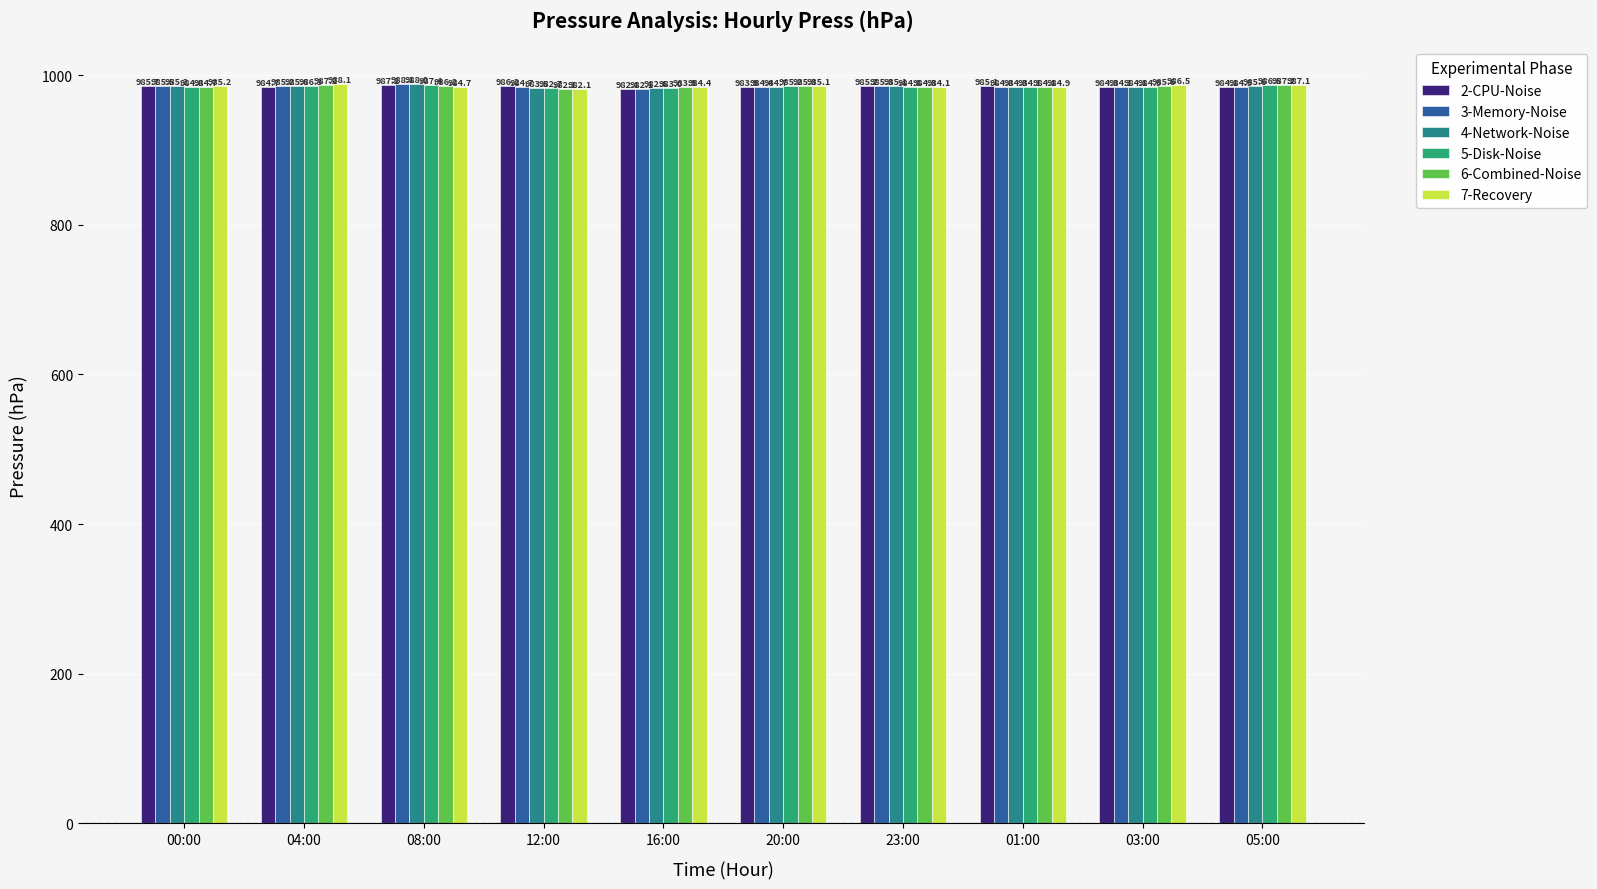

Reading left to right, extract all data points from this chart.

2-CPU-Noise: 00:00=985.7	04:00=984.7	08:00=987.2	12:00=986.2	16:00=982.1	20:00=983.9	23:00=985.2	01:00=985.1	03:00=984.3	05:00=984.1
3-Memory-Noise: 00:00=985.5	04:00=985.2	08:00=988.1	12:00=984.7	16:00=982.1	20:00=984.4	23:00=985.3	01:00=984.8	03:00=984.1	05:00=984.9
4-Network-Noise: 00:00=985.2	04:00=985.6	08:00=988.0	12:00=983.5	16:00=982.6	20:00=984.7	23:00=985.1	01:00=984.3	03:00=984.1	05:00=985.6
5-Disk-Noise: 00:00=984.8	04:00=986.3	08:00=987.4	12:00=982.7	16:00=983.0	20:00=985.2	23:00=984.8	01:00=984.1	03:00=984.9	05:00=986.5
6-Combined-Noise: 00:00=984.7	04:00=987.2	08:00=986.2	12:00=982.1	16:00=983.9	20:00=985.3	23:00=984.3	01:00=984.1	03:00=985.6	05:00=987.2
7-Recovery: 00:00=985.2	04:00=988.1	08:00=984.7	12:00=982.1	16:00=984.4	20:00=985.1	23:00=984.1	01:00=984.9	03:00=986.5	05:00=987.1